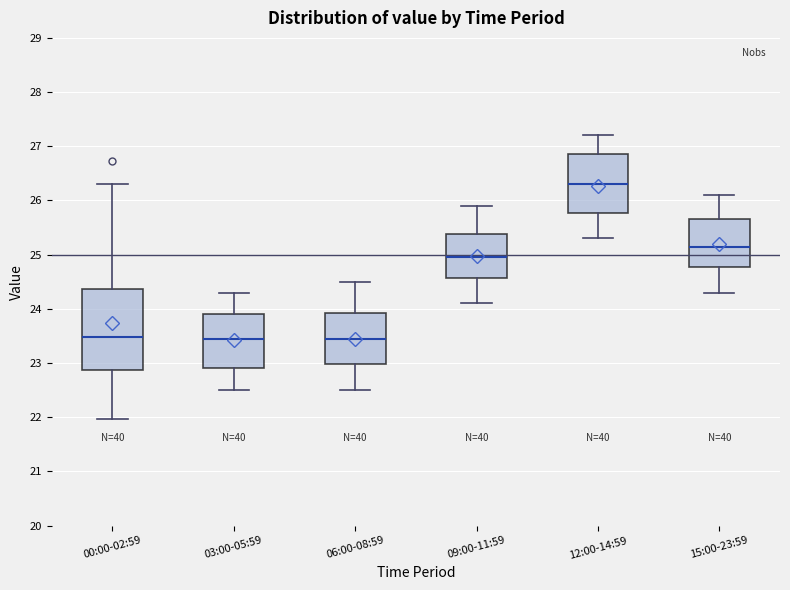

Comparing the boxes themselves (not the whiskers), which one is the tallest?

00:00-02:59